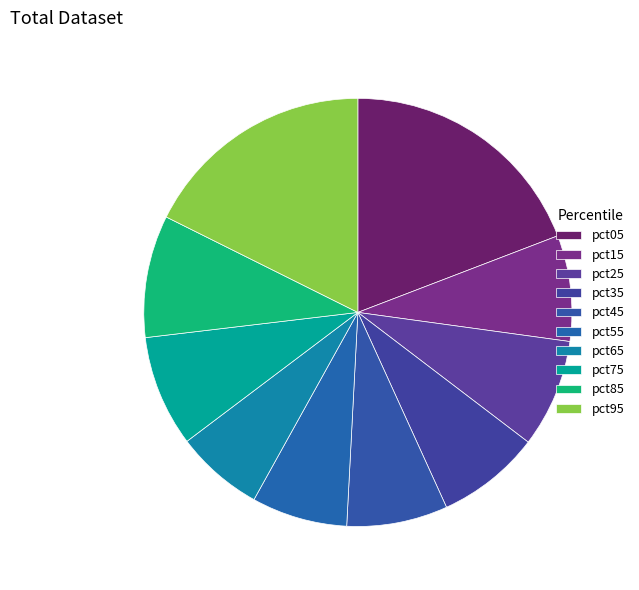

Is pct15 the majority of the pie?

No